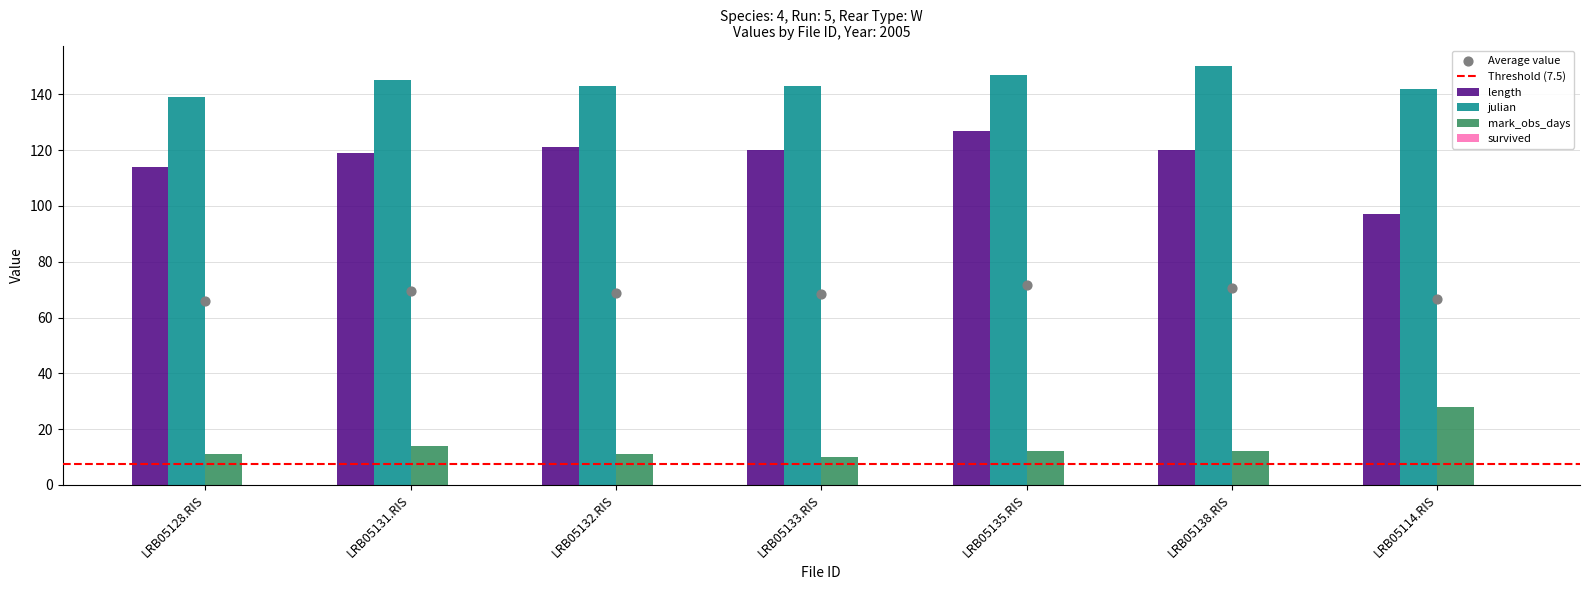

At which category is the sum across all series the highest?

LRB05135.RIS